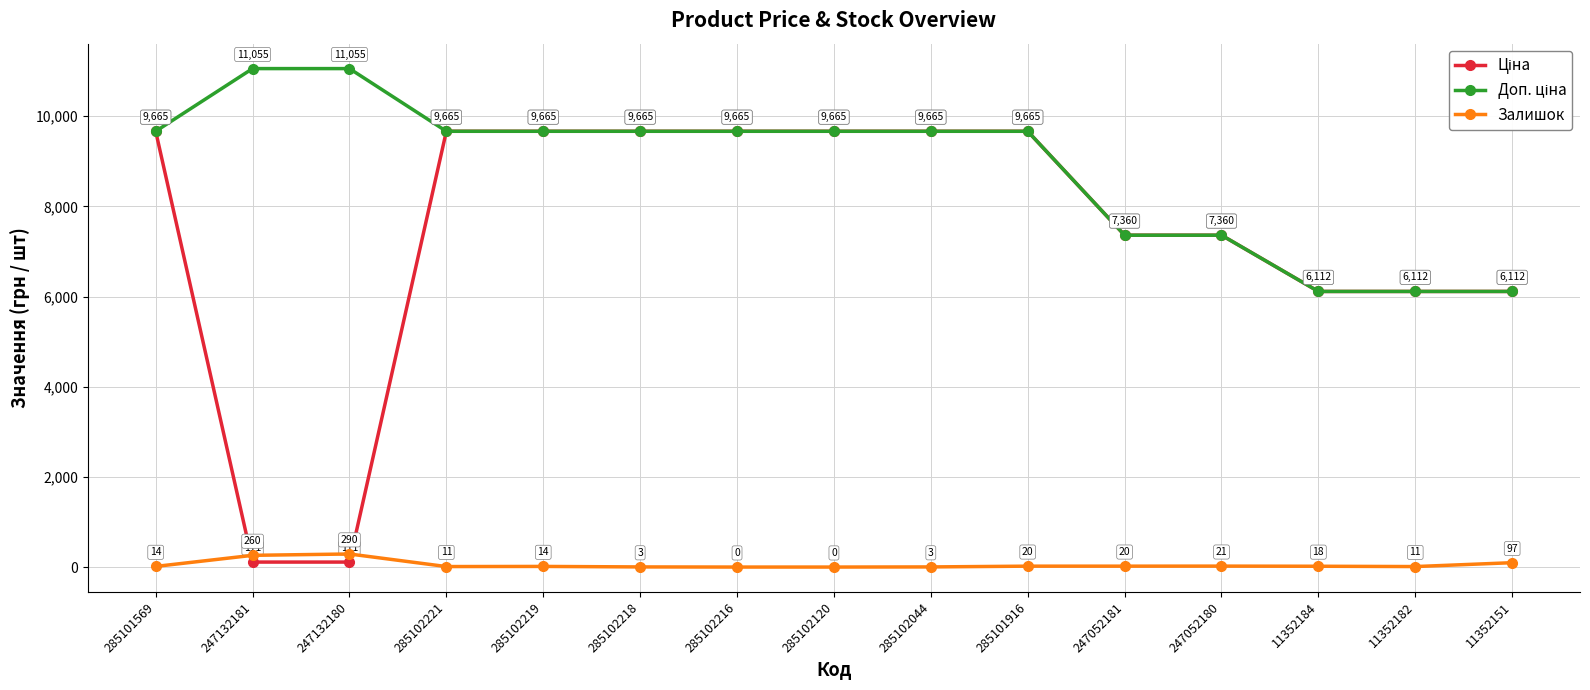

What is the sum of all Залишок values?

782.0